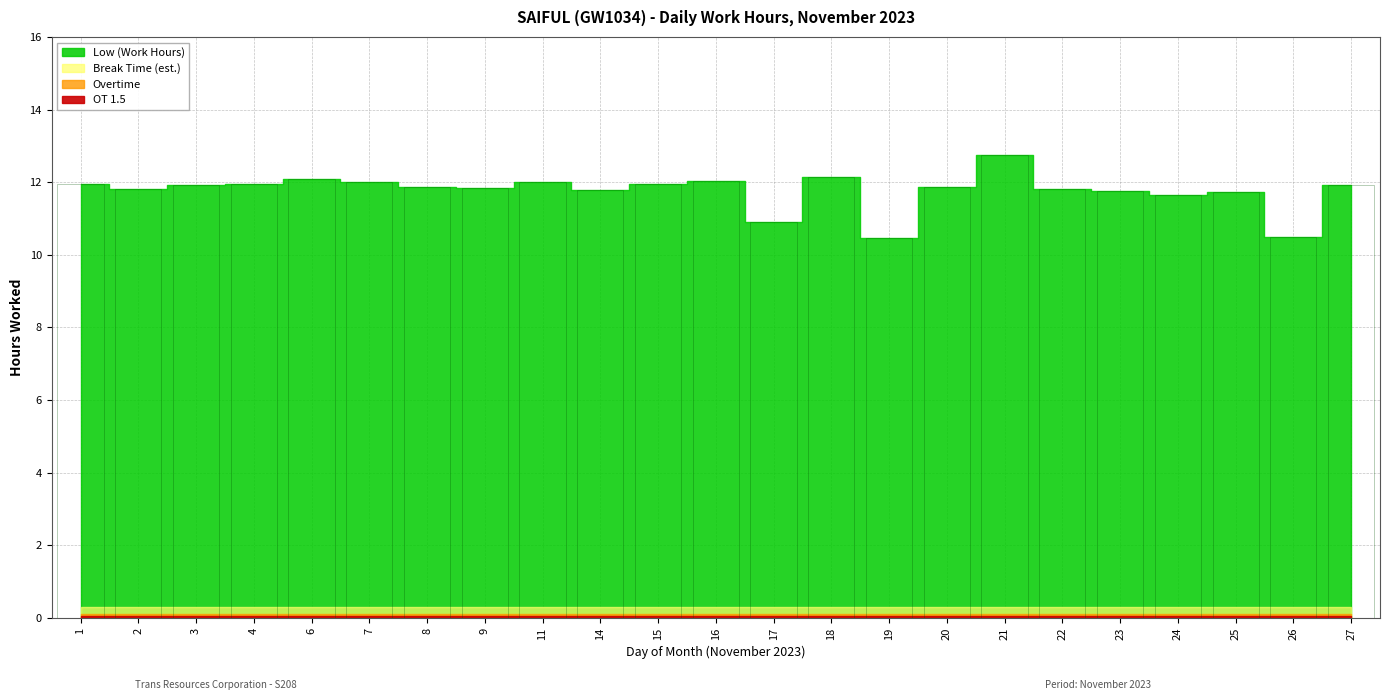

What is the maximum value shown in the chart?

12.7